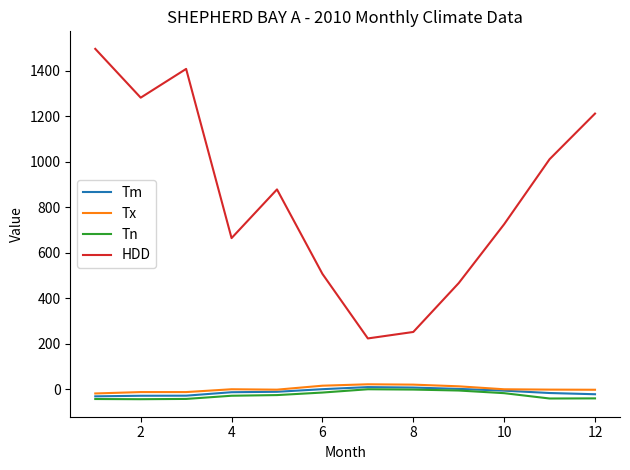

Which series has the largest range (max minus min)?

HDD